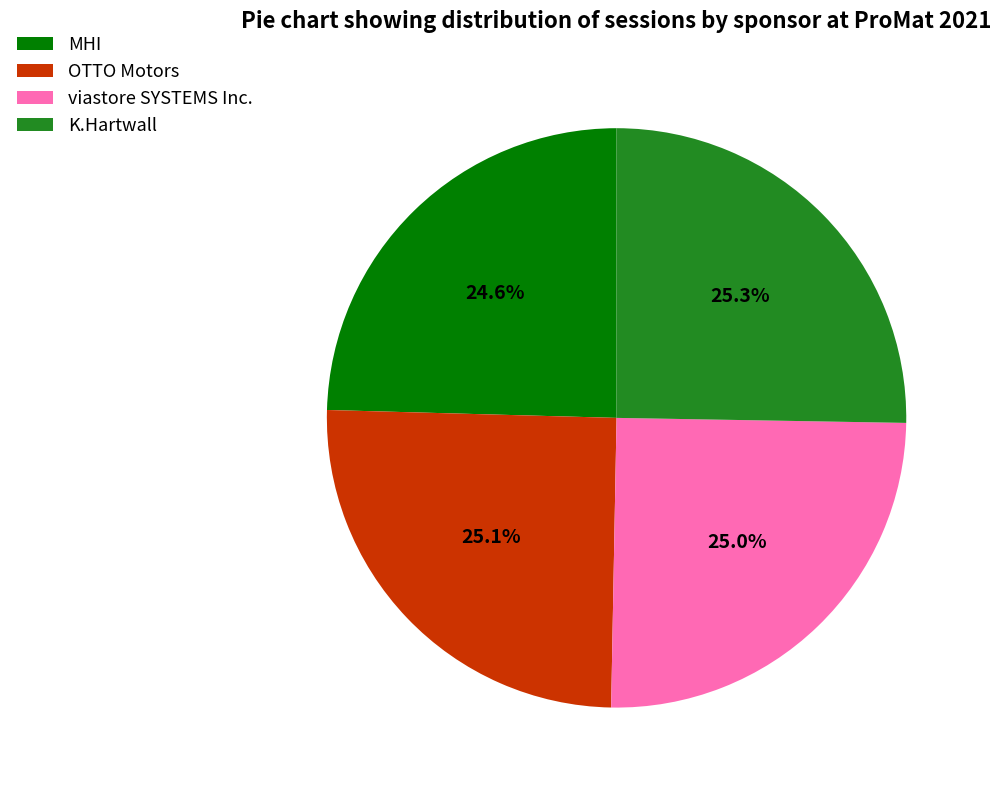

Is the sum of MHI and K.Hartwall greater than half?

No